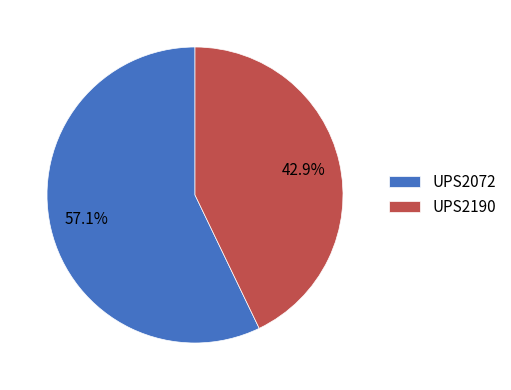

Does UPS2190 represent more than half of the total?

No